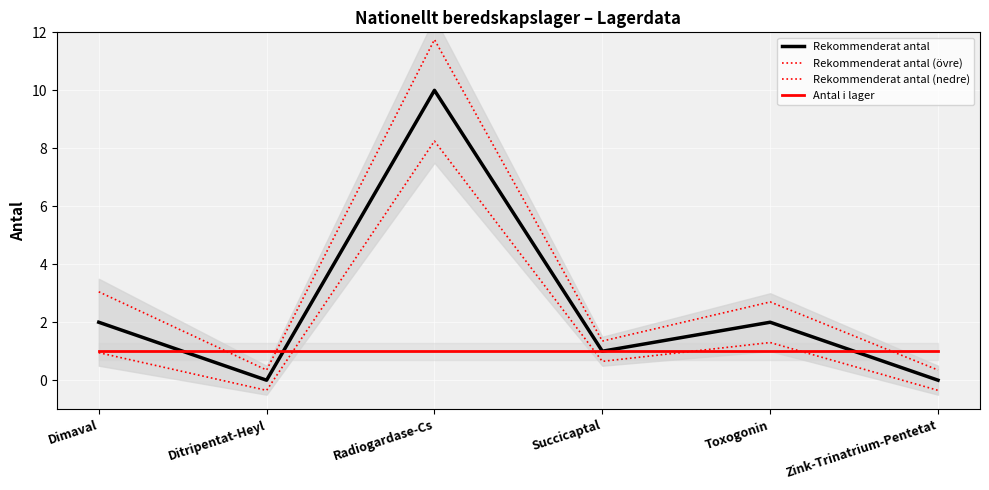

How many lines are shown in the chart?

4